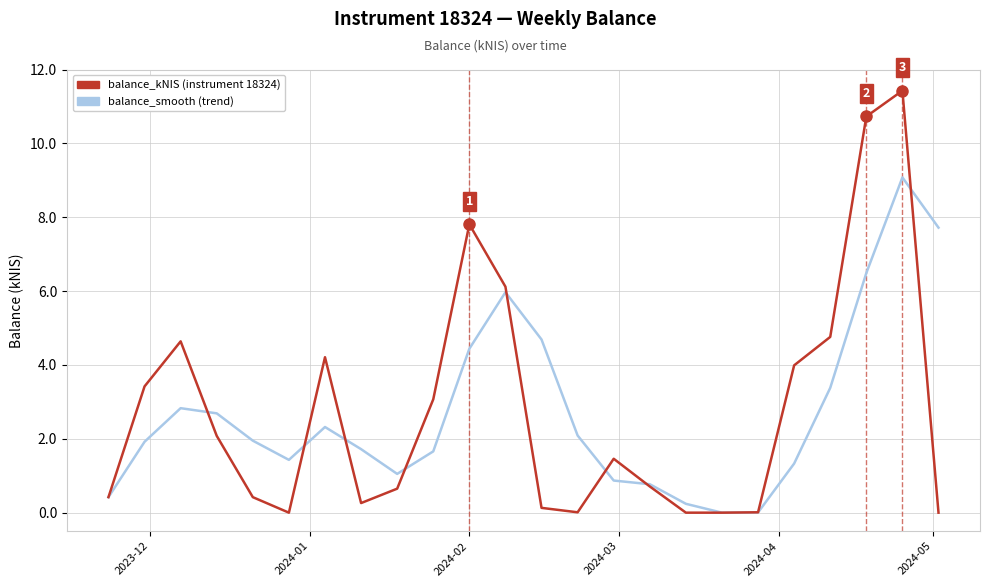

What is the maximum value shown in the chart?

11.4